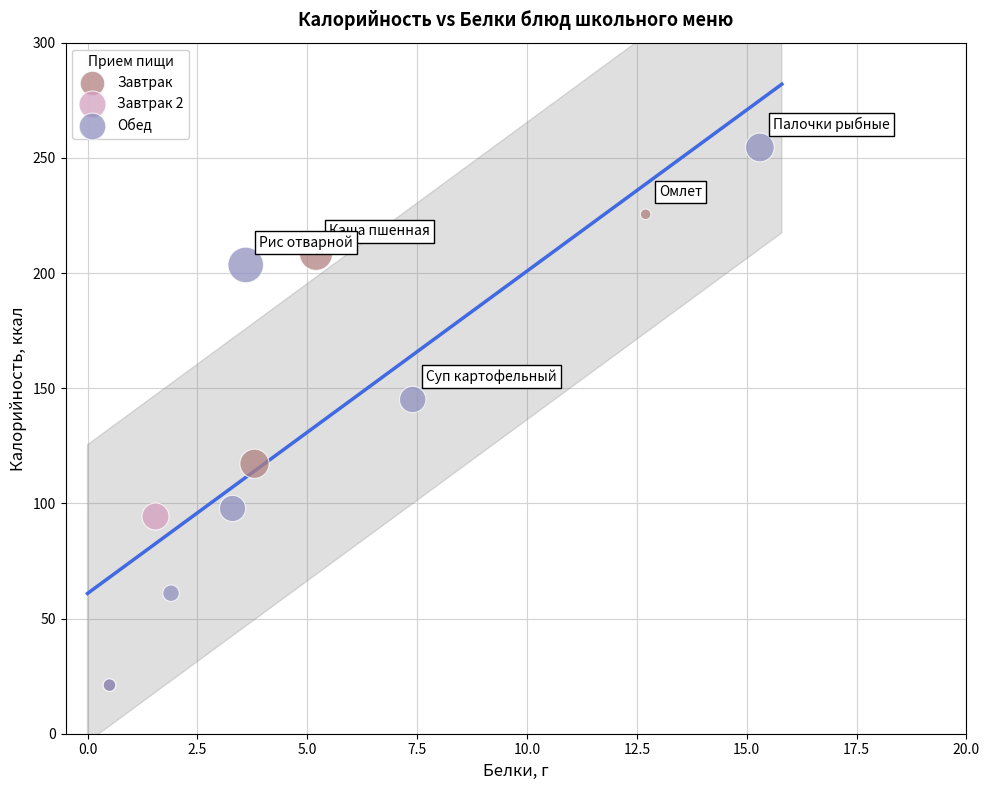

What are all the series names shown in the legend?

Завтрак, Завтрак 2, Обед